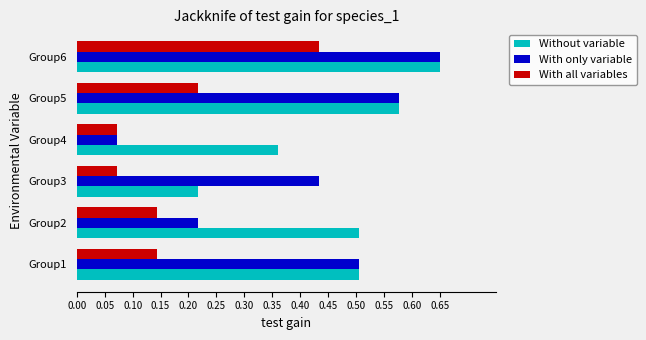

At which category is the sum across all series the highest?

Group6